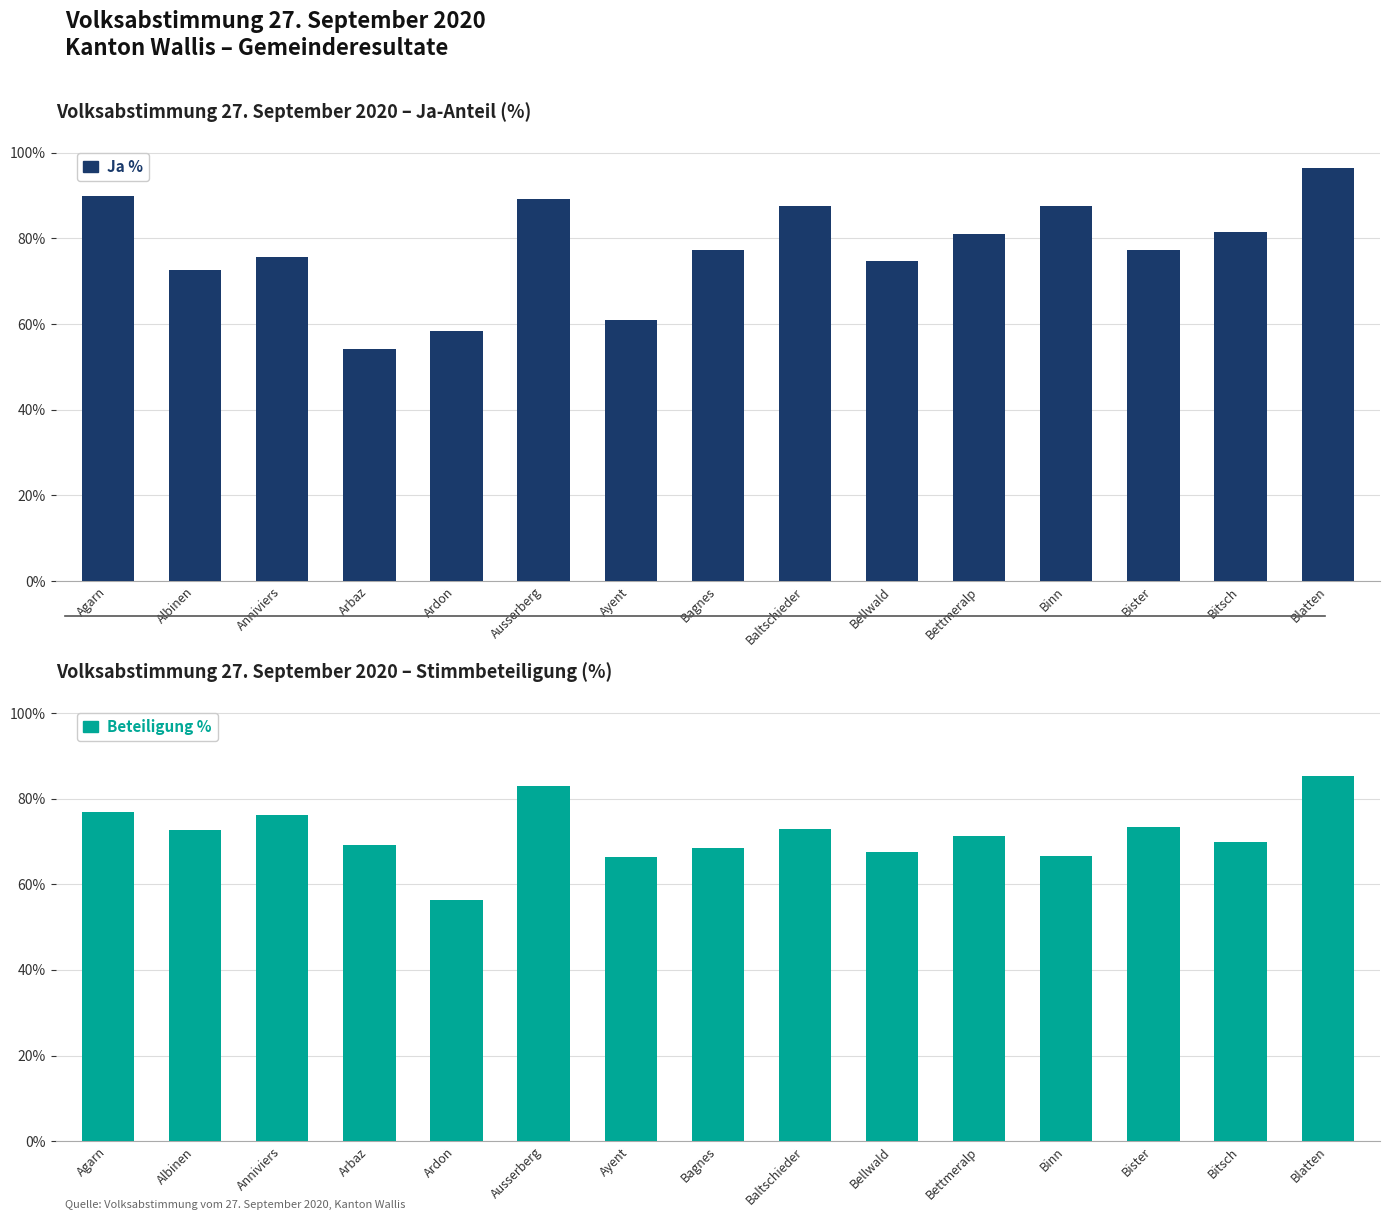

What is the total value across all series at Albinen?

145.3